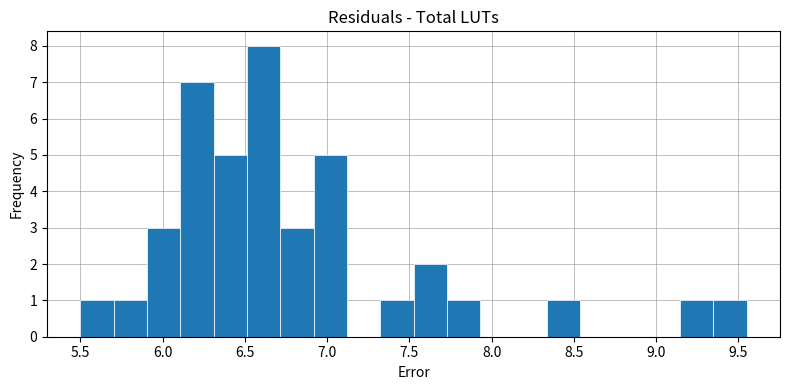

What is the height of the bar covering 5.90 to 6.10 on the x-axis? Neither the bar edges nor the heights are printed on the chart, so give them approximately, as read against the axes.

3